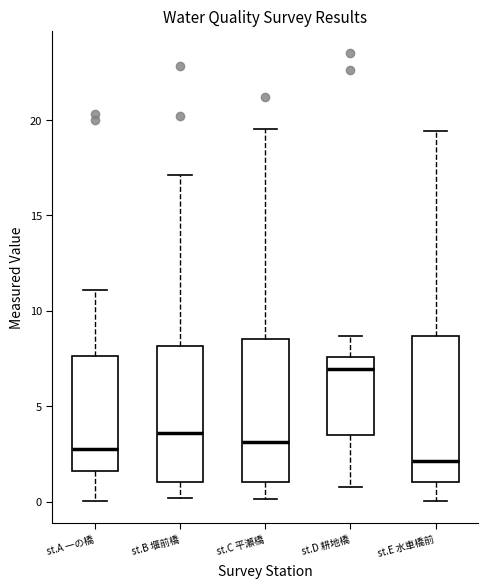

Reading left to right, transcribe this box plot: for each box, give where its median line is, the range the box spans, and where its two whiskers end, as read against the y-axis. The values are not printed on the chart, so give them approximately, as read against the axis.

st.A 一の橋: median 3.0, box 1.5 to 7.5, whiskers 0.0 to 11.0
st.B 堰前橋: median 3.5, box 1.0 to 8.0, whiskers 0.0 to 17.0
st.C 平瀬橋: median 3.0, box 1.0 to 8.5, whiskers 0.0 to 19.5
st.D 耕地橋: median 7.0, box 3.5 to 7.5, whiskers 1.0 to 8.5
st.E 水車橋前: median 2.0, box 1.0 to 8.5, whiskers 0.0 to 19.5